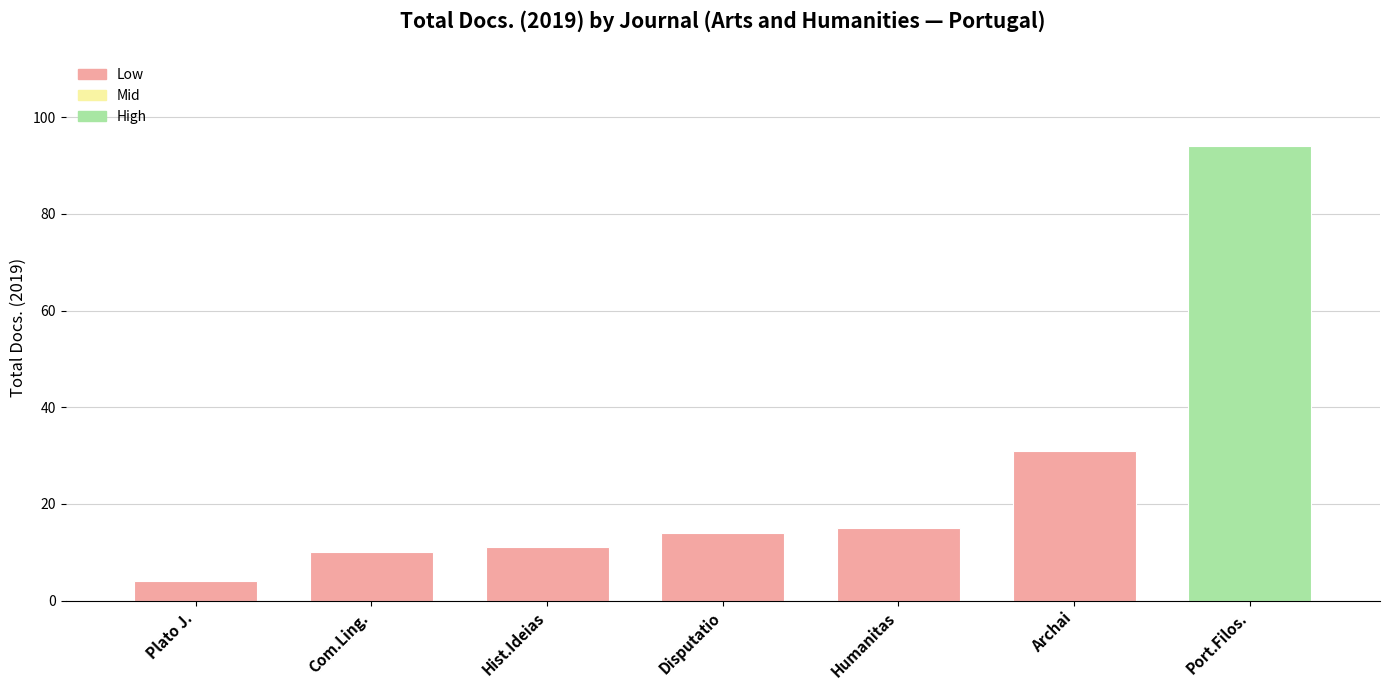

True or false: Mid has a value of 0 at Archai.

True